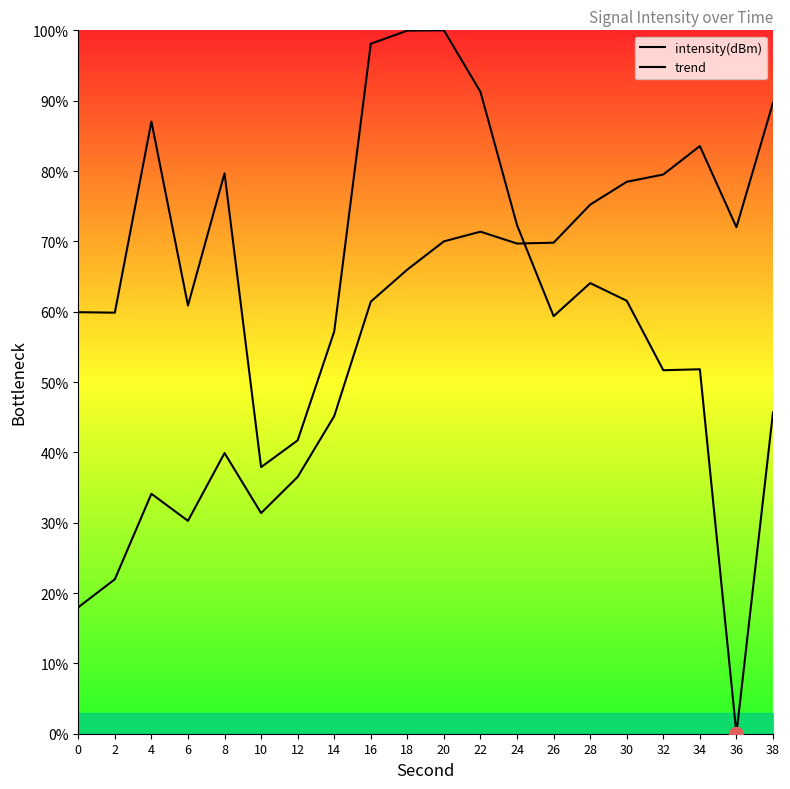

What is the total value across all series at 36?

72.0